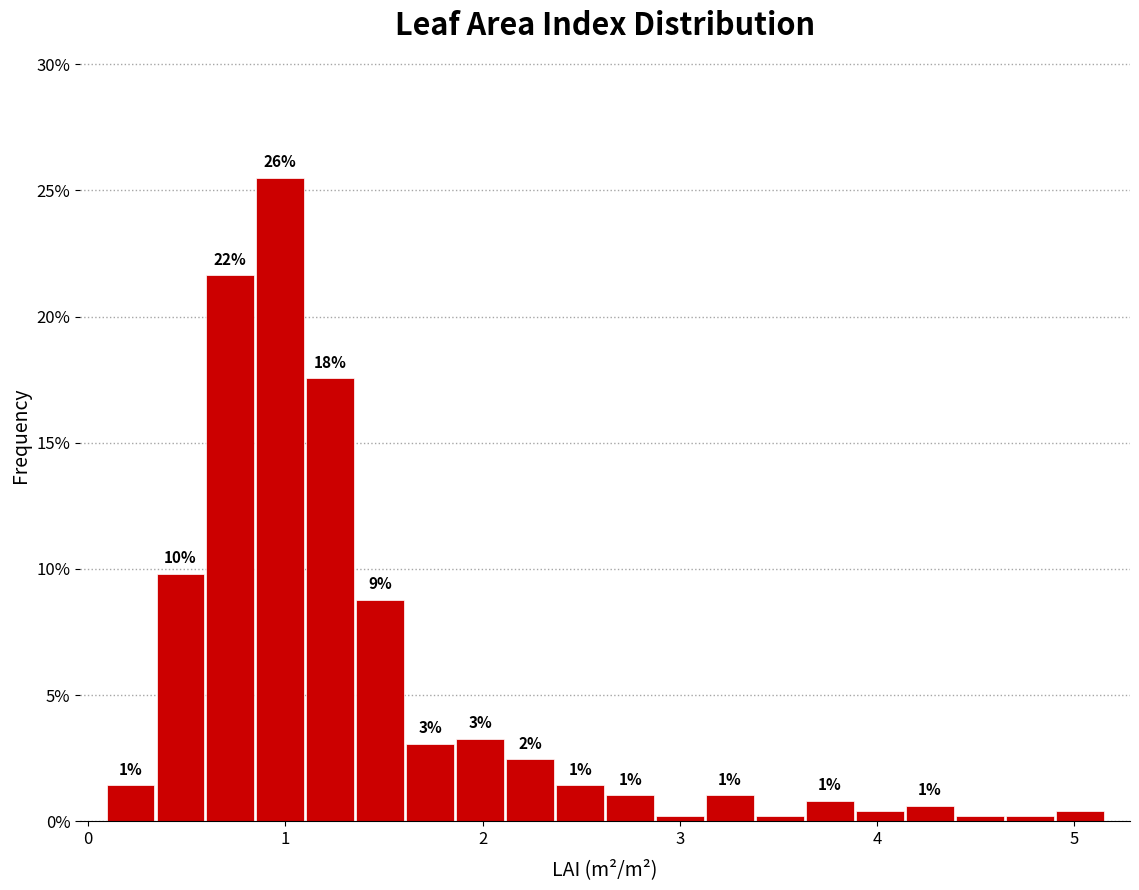

Around what value on the x-axis is the tallest bar? Give the approximate position of its centre, as read against the axis.

1.0